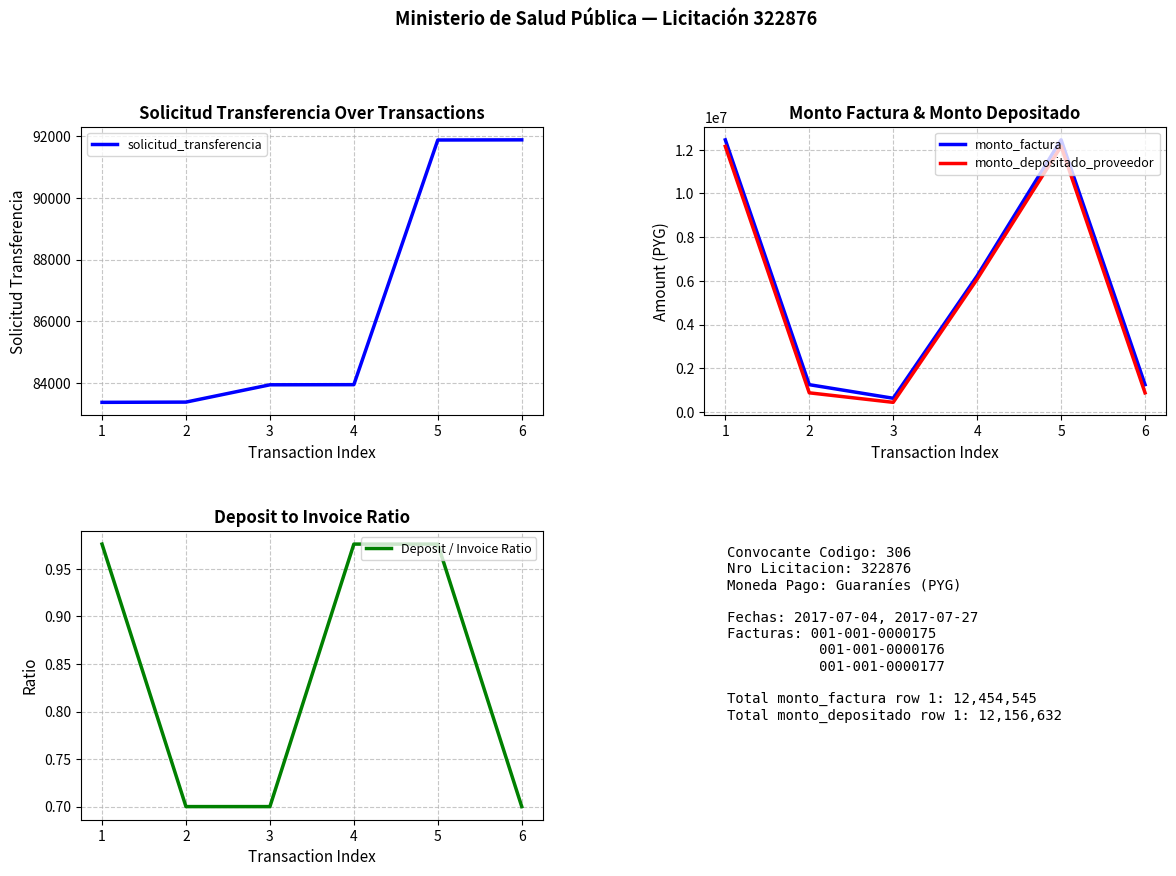

Between 4 and 5, which is larger?

5